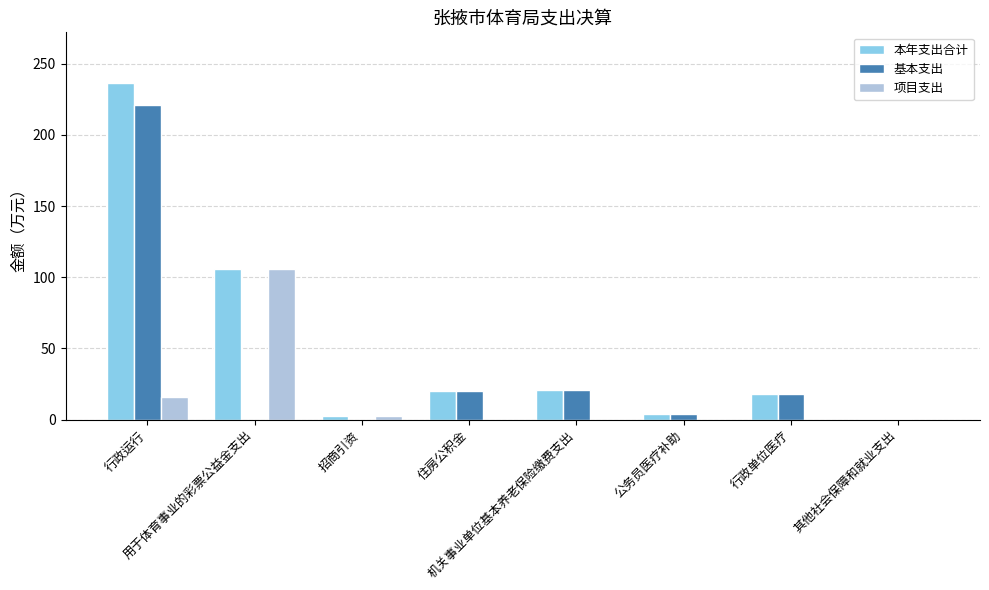

Is it true that 项目支出 equals -47.0 at 机关事业单位基本养老保险缴费支出?

False